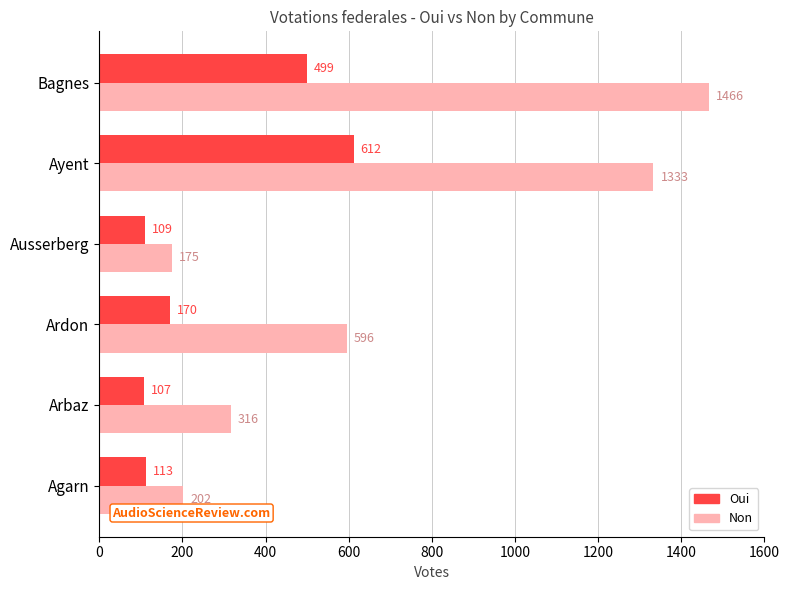

Rank the series by their maximum value, from lowest to highest.

Oui, Non